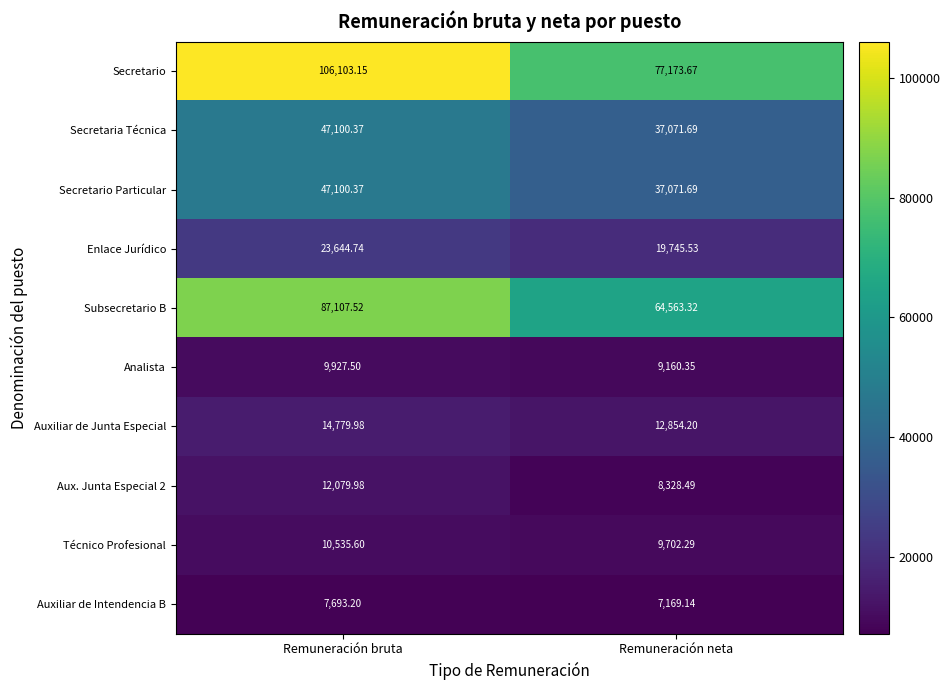

At which label is Técnico Profesional closest to 10118?

Remuneración neta